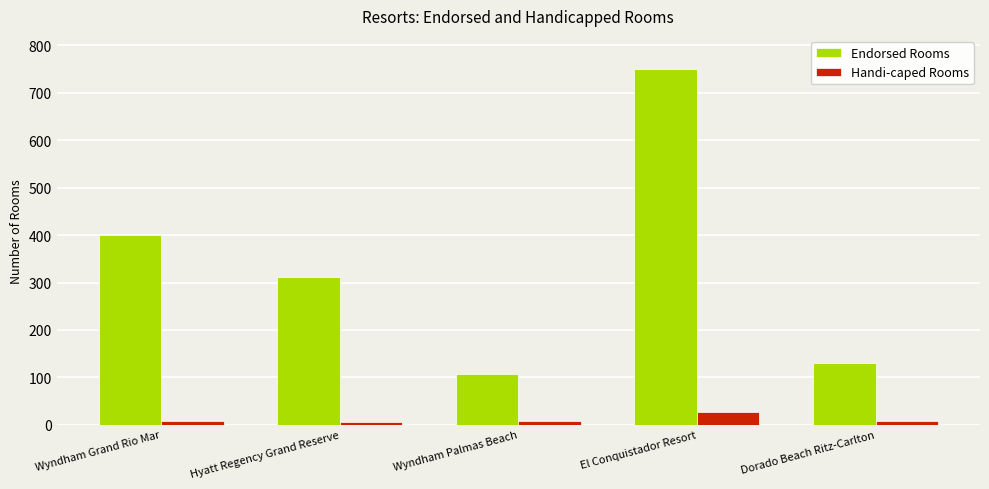

What is the difference between the second highest and second lowest values in the Handi-caped Rooms series?

2